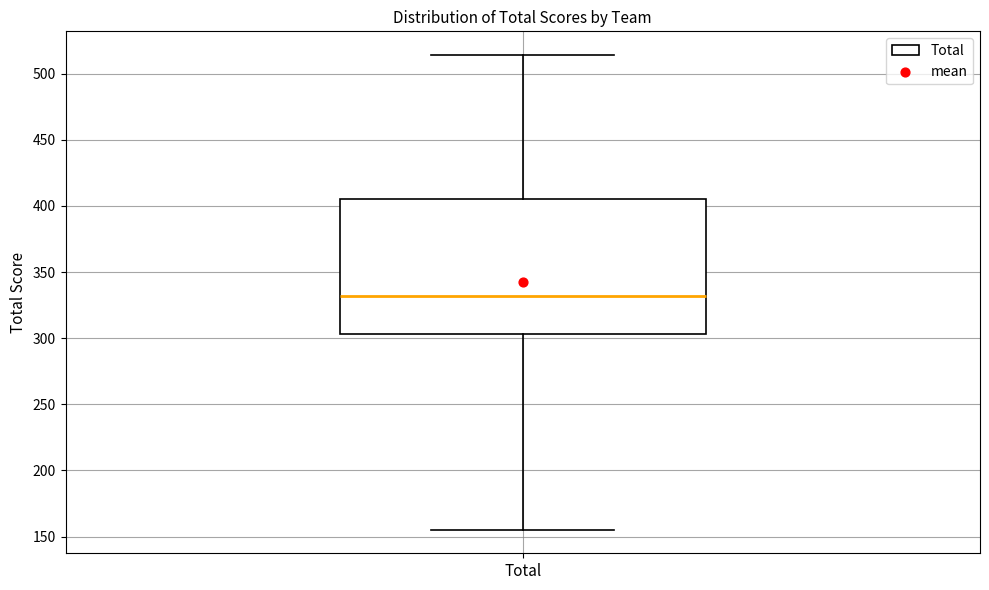

Read this box plot against the y-axis: the position of the median line, the range covered by the box, and the ends of both whiskers. The values are not printed on the chart, so give them approximately, as read against the axis.

median 330, box 305 to 405, whiskers 155 to 515